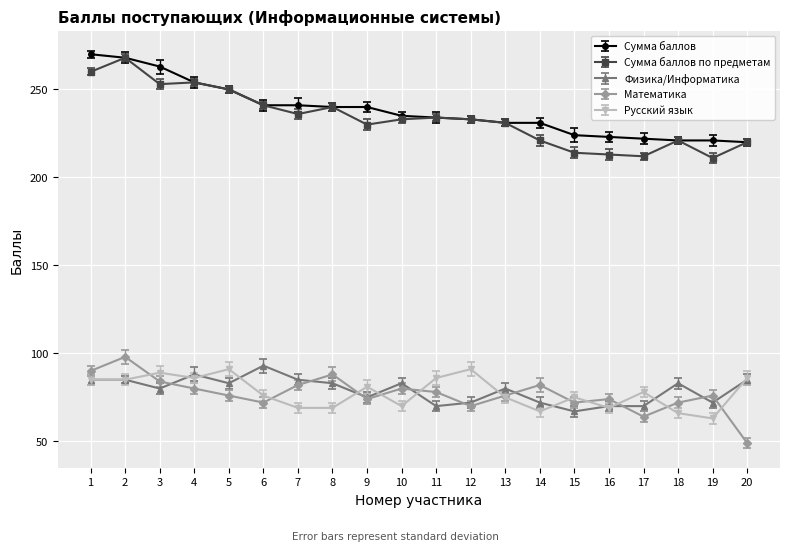

What is the approximate value of Физика/Информатика at 14?

72